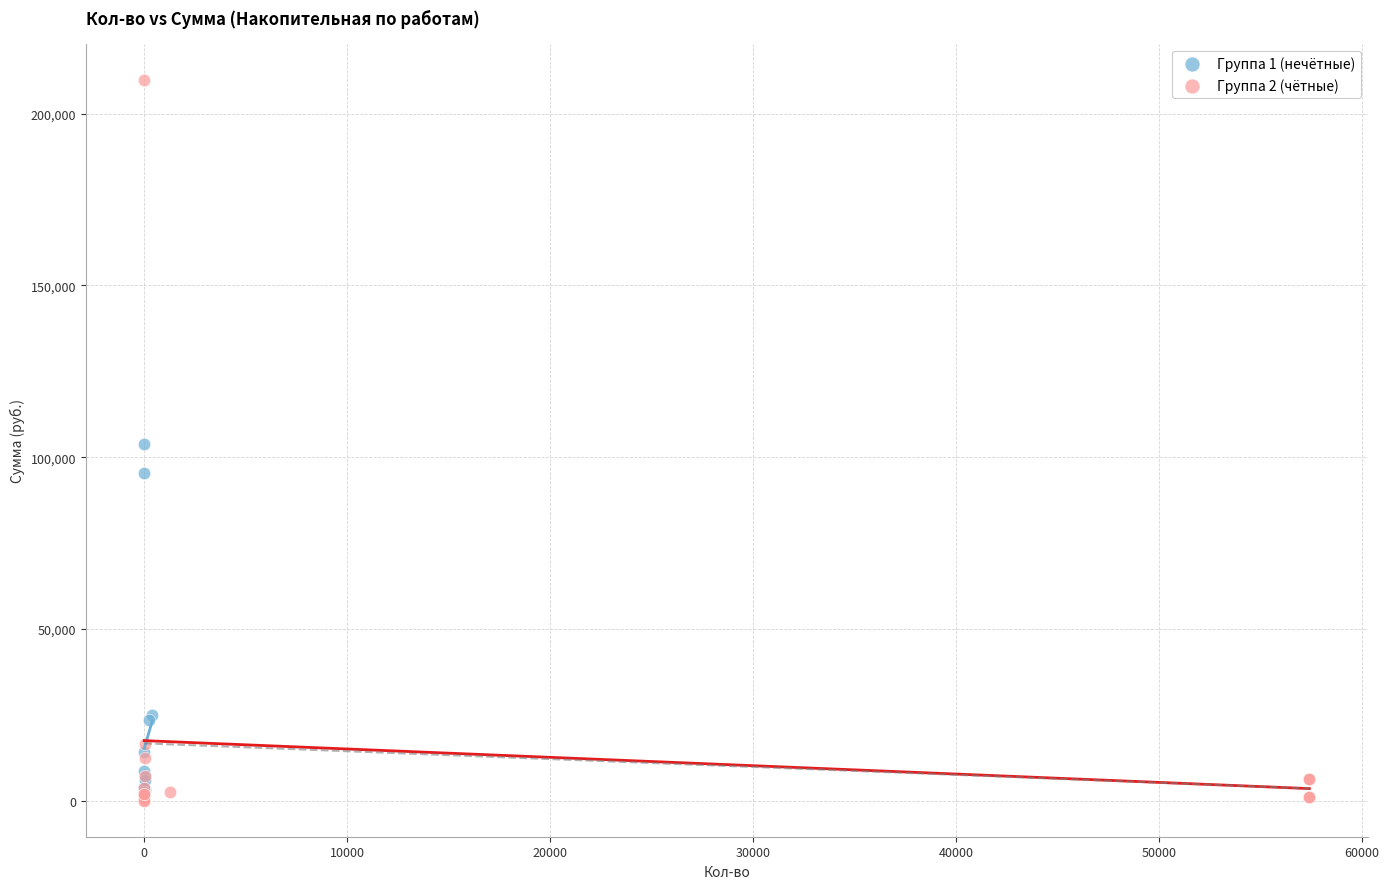

Which series reaches the maximum Y coordinate?

Группа 2 (чётные)